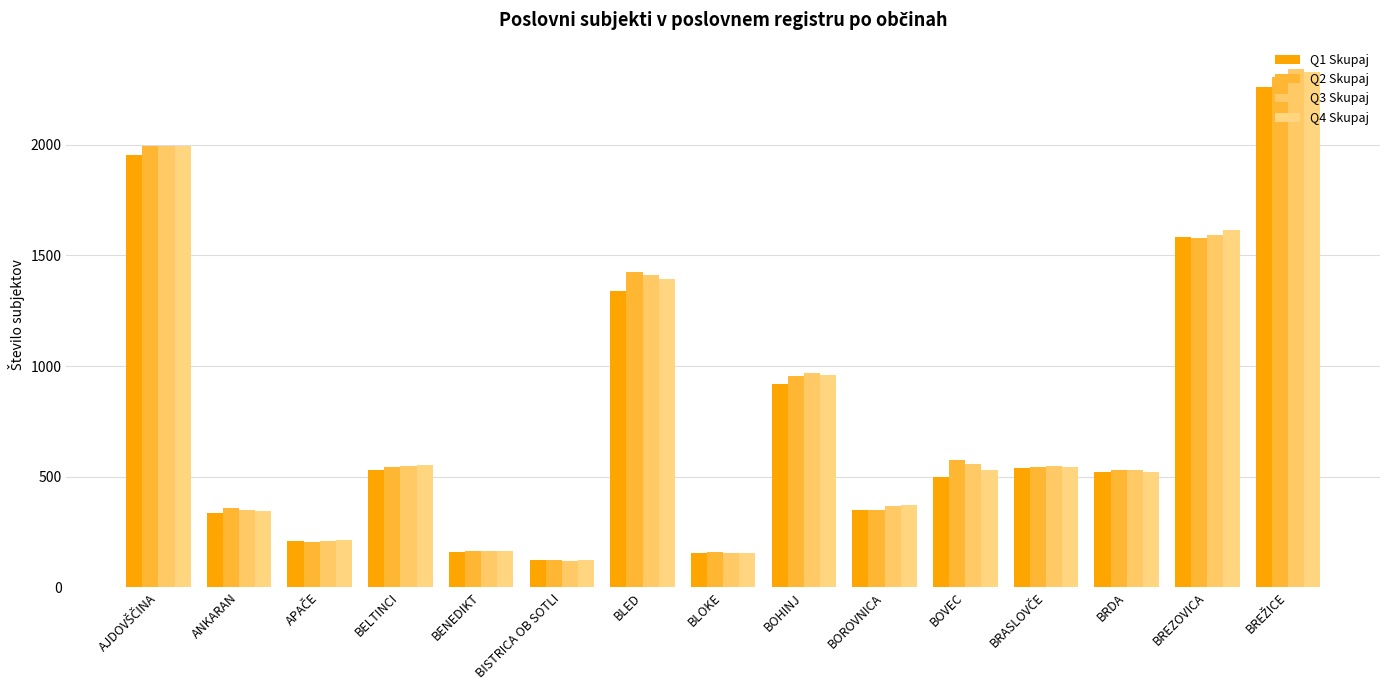

How many categories are shown in the chart?

15